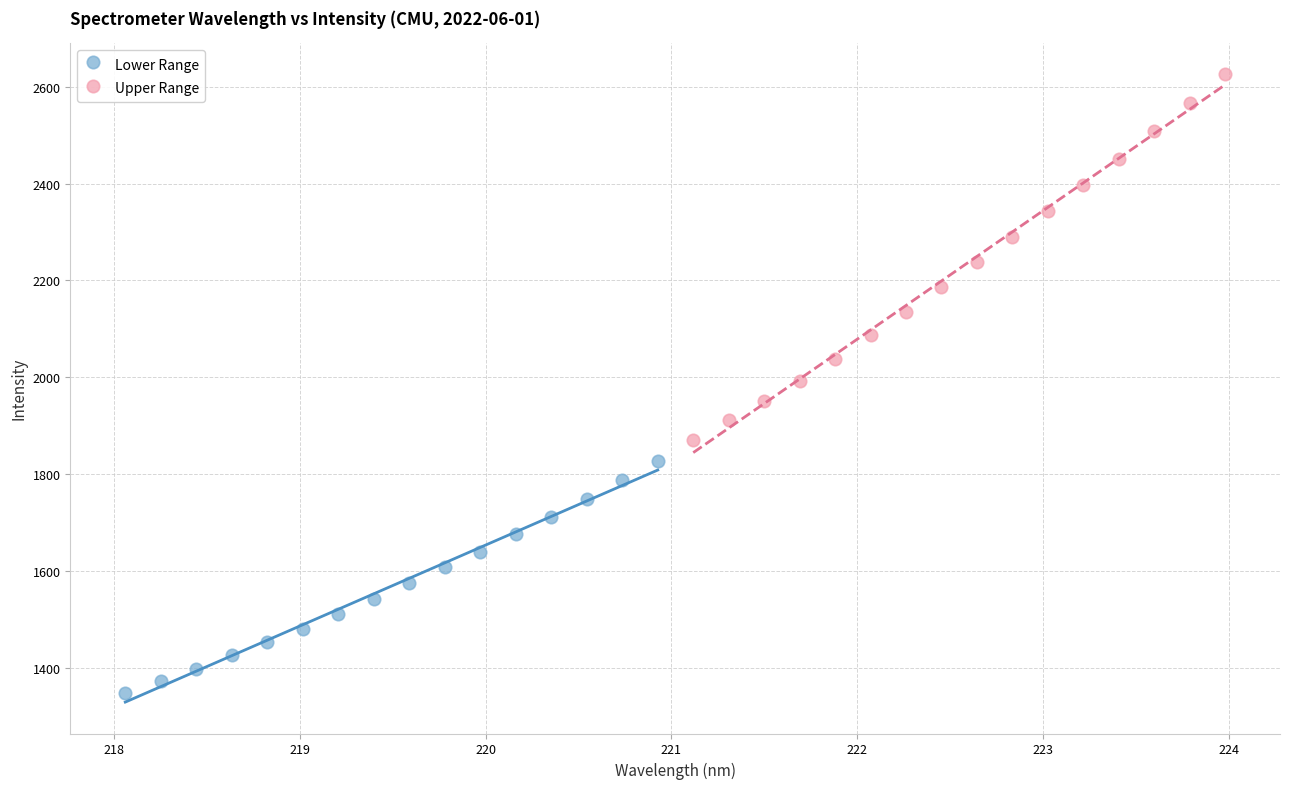

What are all the series names shown in the legend?

Lower Range, Upper Range